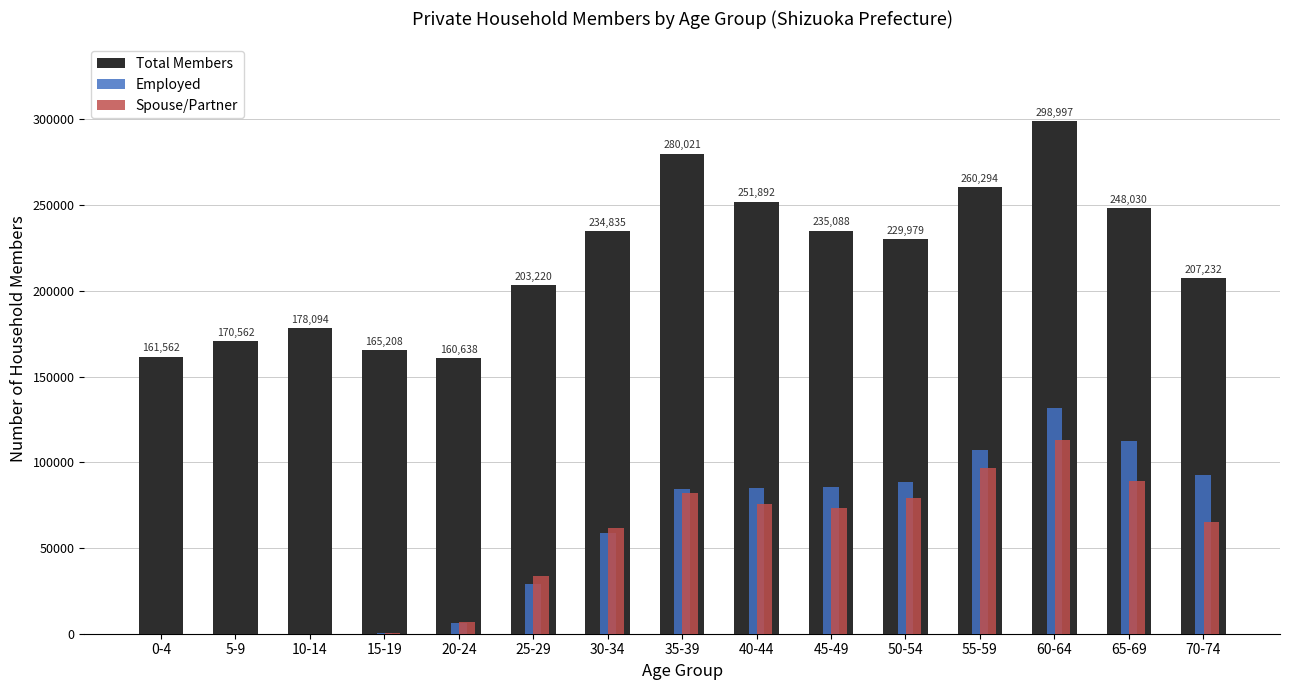

Which series changed the most between 15-19 and 45-49?

Employed